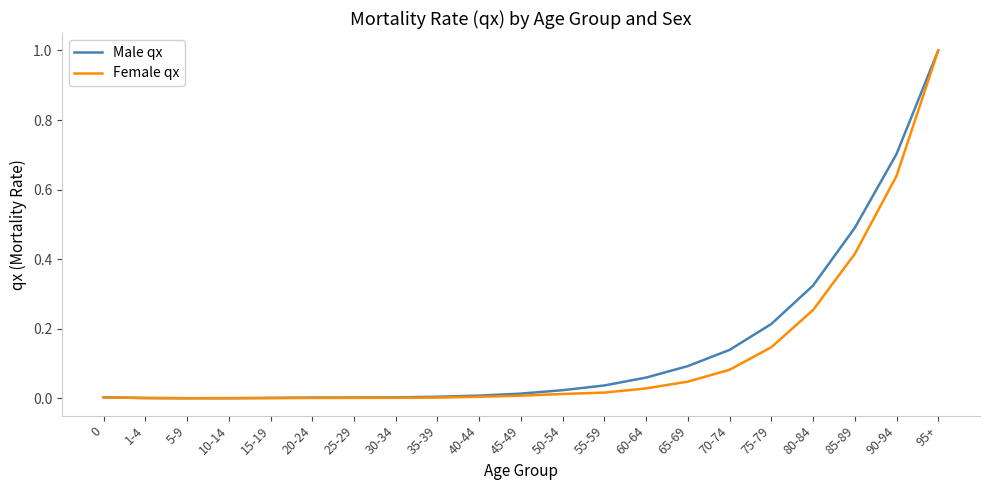

Between 25-29 and 80-84, which series saw the biggest shift?

Male qx